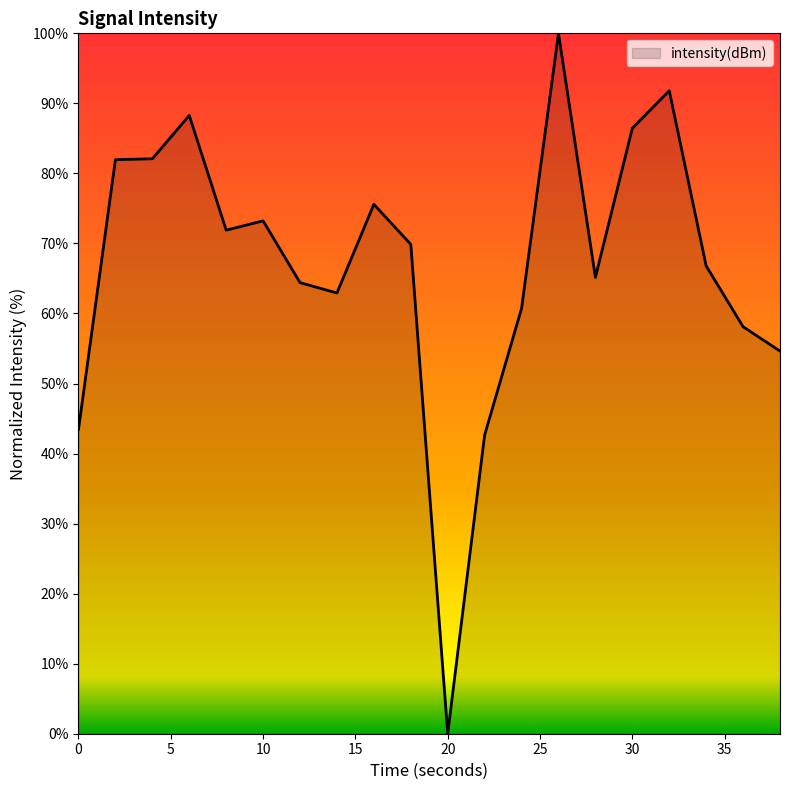

What is the greatest value displayed?

100.0